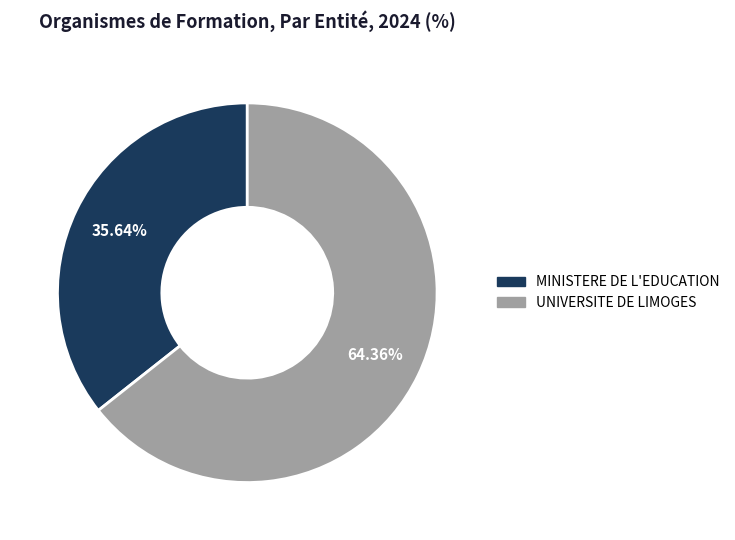

Is there any slice that represents more than half of the pie?

Yes